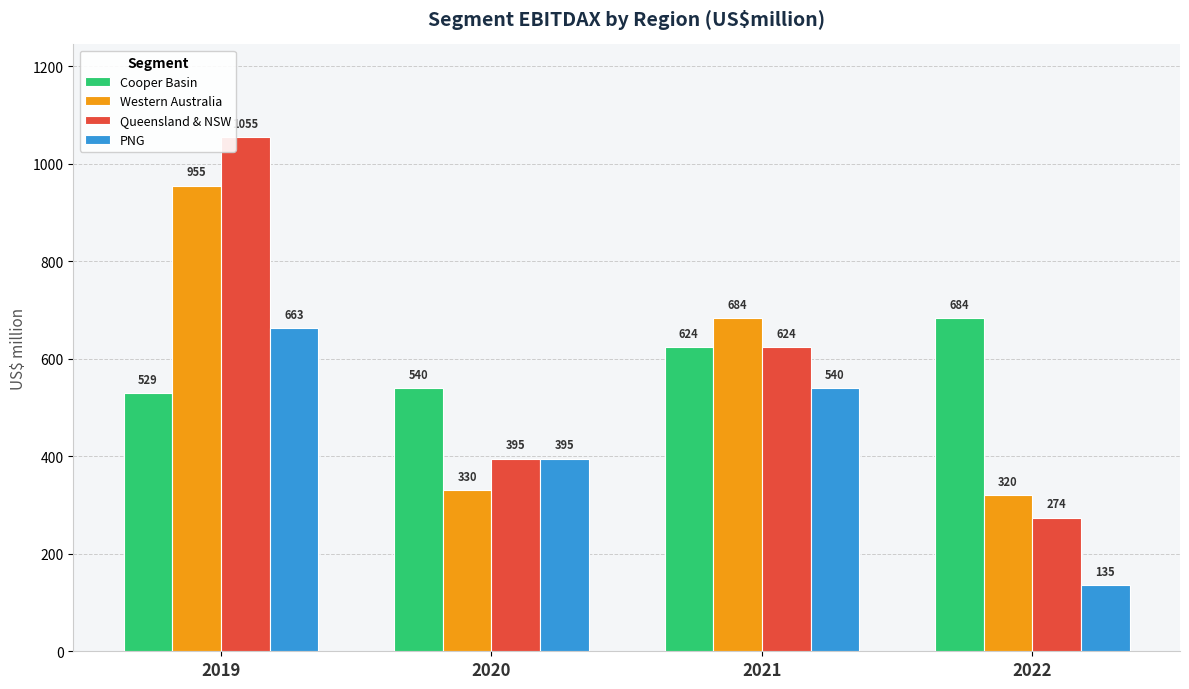

Read the Queensland & NSW value at 2019, to the nearest 100.

1100